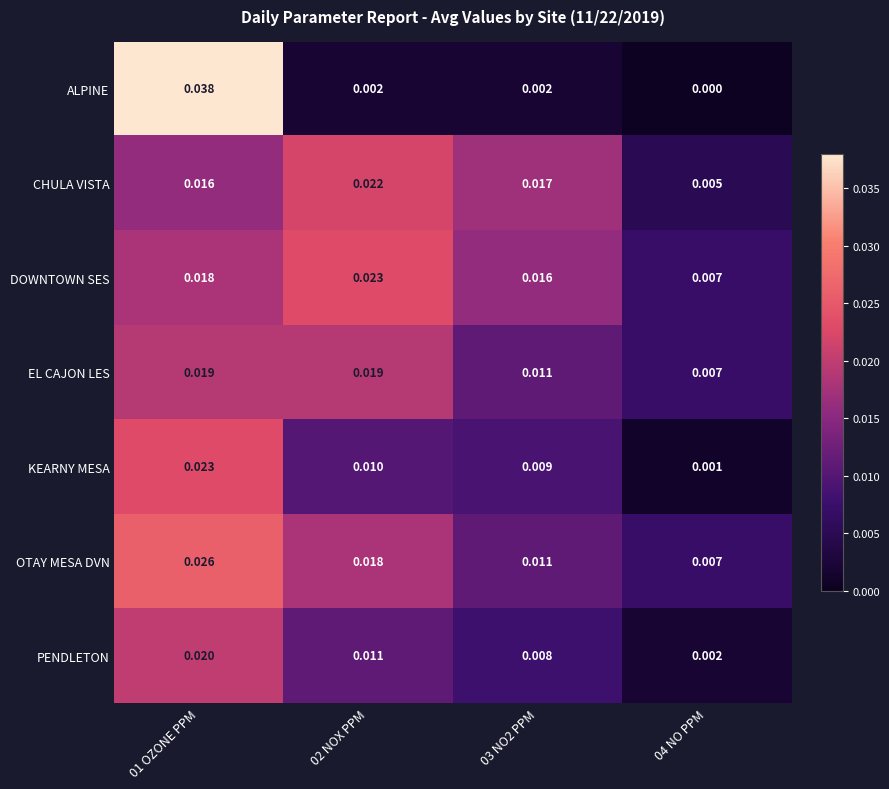

Which series has the largest range (max minus min)?

ALPINE